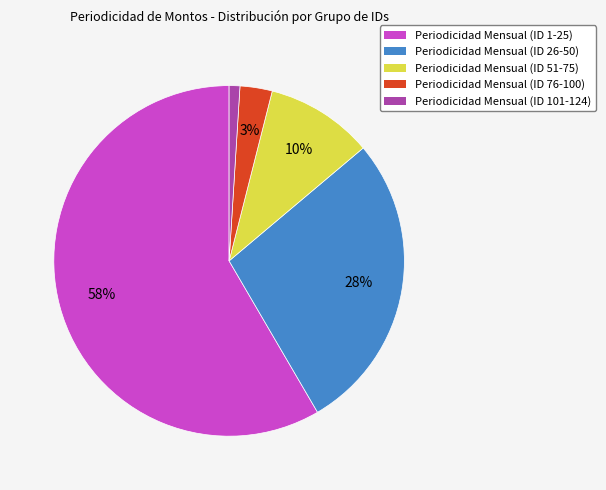

How many segments does this pie chart have?

5